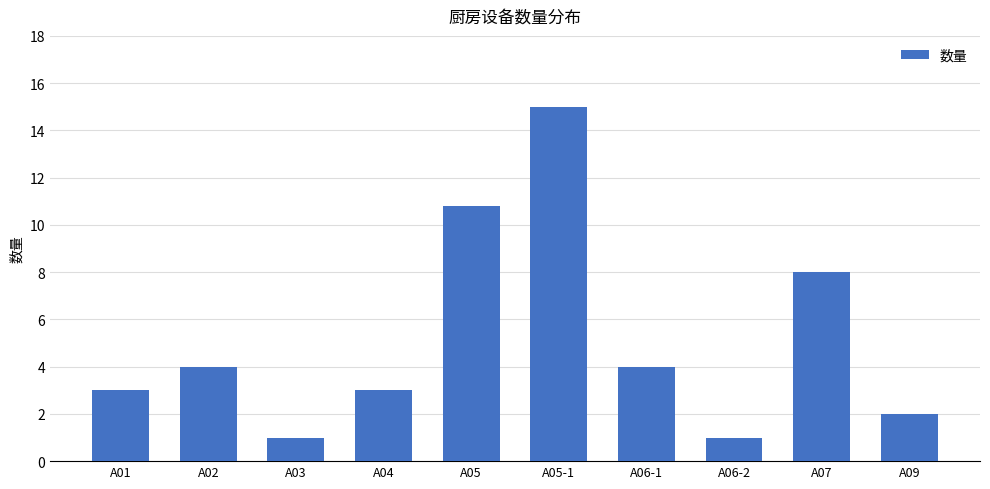

What is the minimum value shown in the chart?

1.0